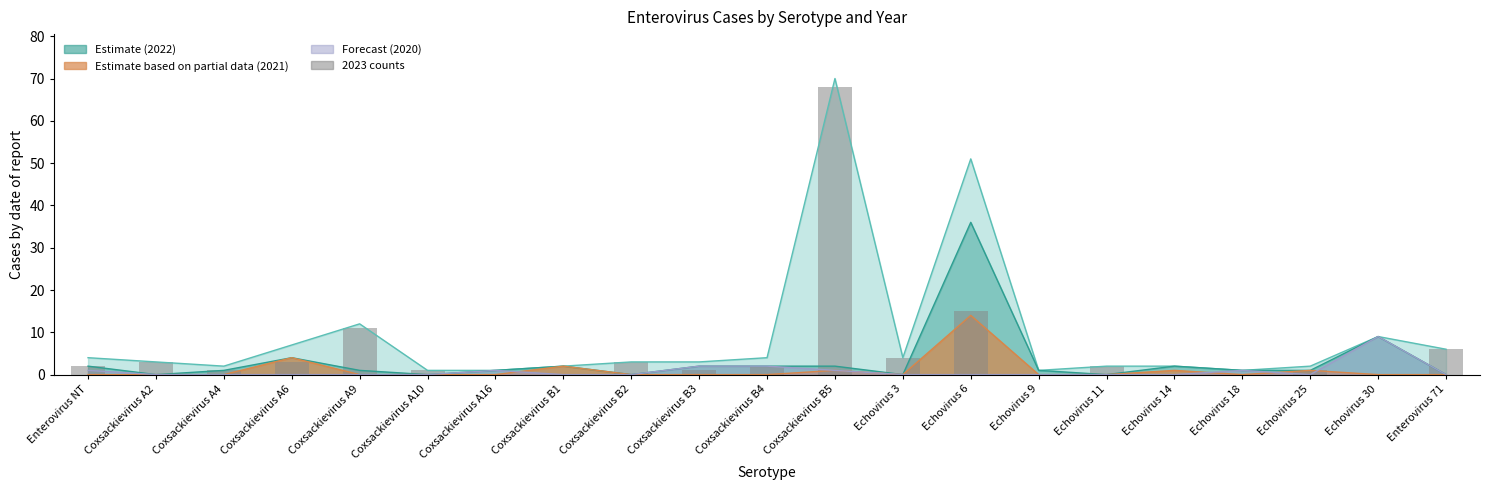

Reading right to left, transcribe all the data shown in this chart.

Enterovirus 71=6	Echovirus 30=0	Echovirus 25=1	Echovirus 18=0	Echovirus 14=0	Echovirus 11=2	Echovirus 9=0	Echovirus 6=15	Echovirus 3=4	Coxsackievirus B5=68	Coxsackievirus B4=2	Coxsackievirus B3=1	Coxsackievirus B2=3	Coxsackievirus B1=0	Coxsackievirus A16=0	Coxsackievirus A10=1	Coxsackievirus A9=11	Coxsackievirus A6=3	Coxsackievirus A4=1	Coxsackievirus A2=3	Enterovirus NT=2